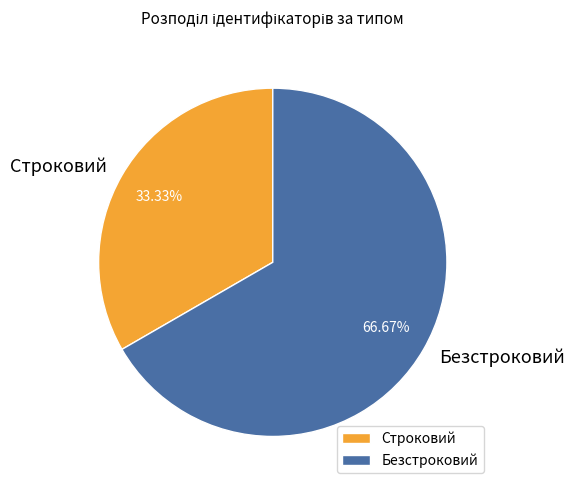

What is the largest slice in the pie chart?

Безстроковий